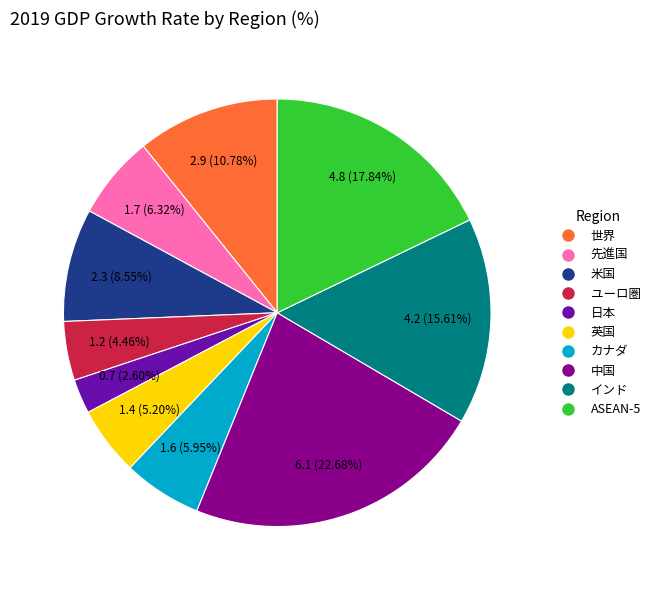

How many segments does this pie chart have?

10